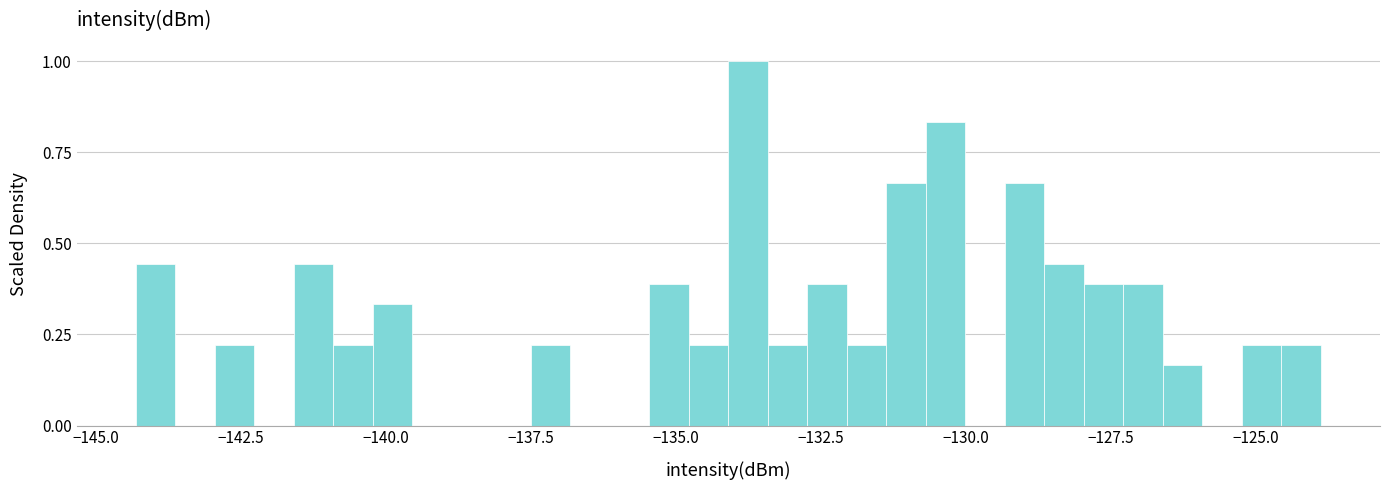

Around what value on the x-axis is the tallest bar? Give the approximate position of its centre, as read against the axis.

-134.0